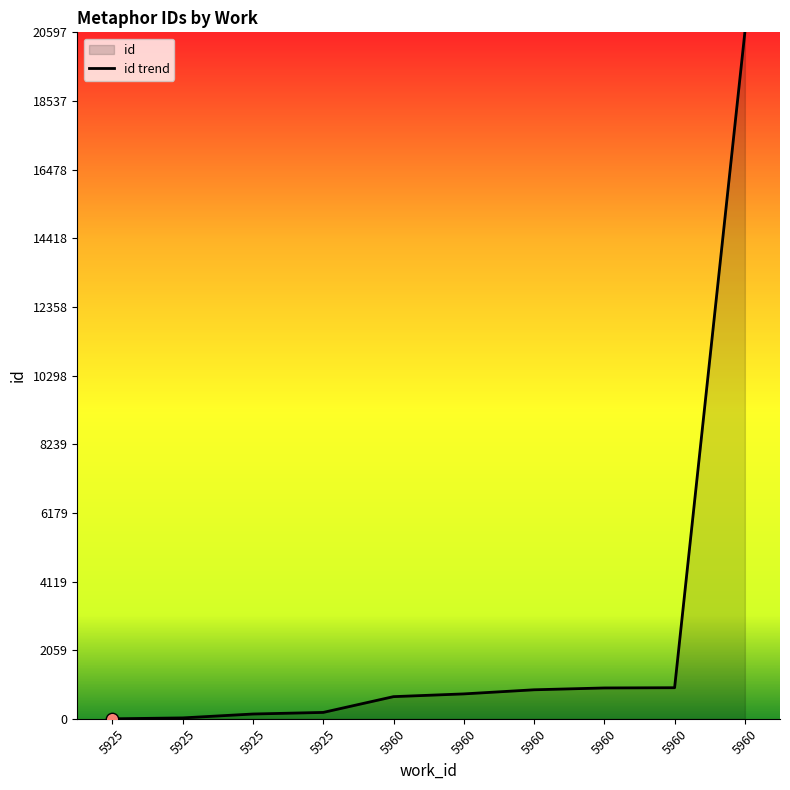

Which has a higher value, 5960 or 5925?

5960